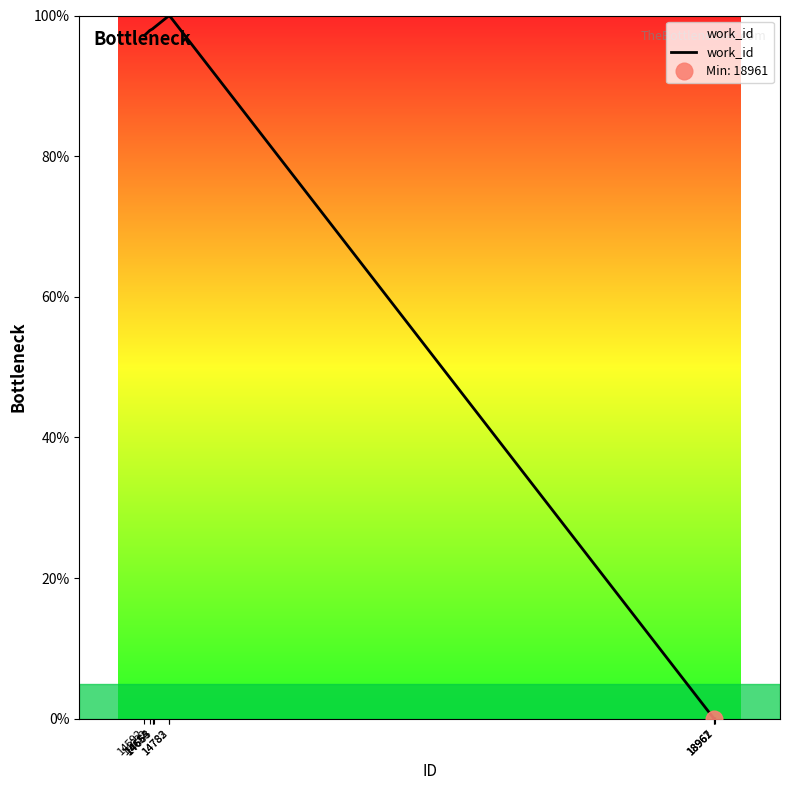

Reading left to right, list all the values displayed in this chart.

14592=97.2	14632=97.9	14654=98.1	14655=98.1	14663=98.2	14782=100.0	14783=100.0	18961=0.0	18962=0.0	18967=0.0